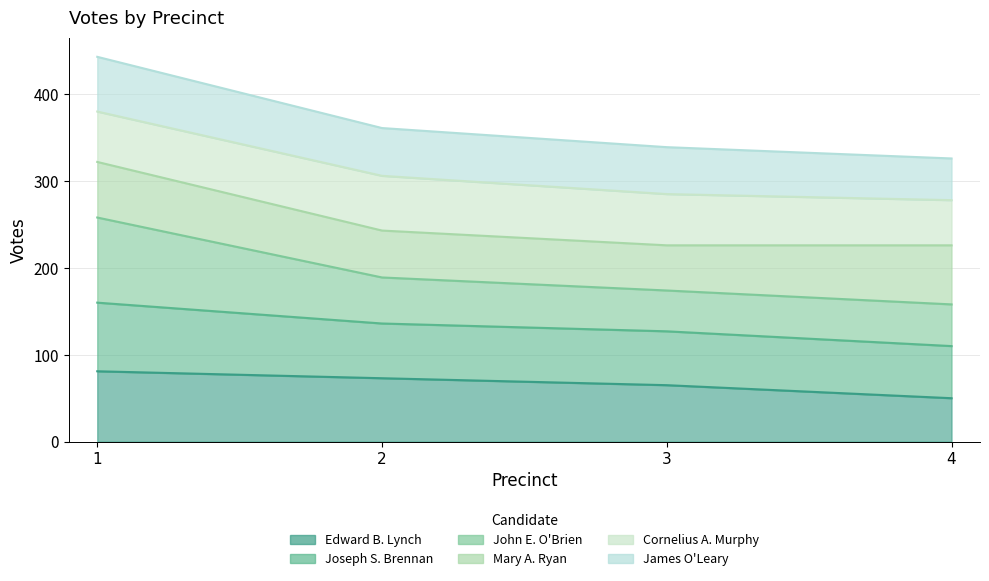

How many data points does each series have?

4